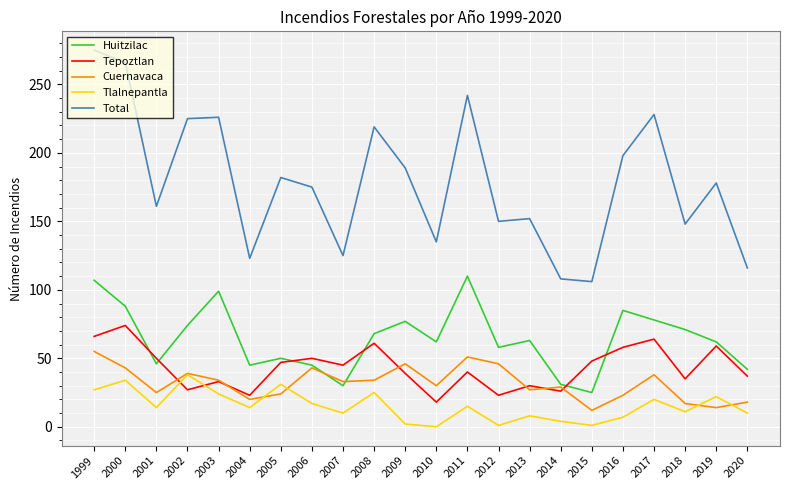

Which series has the largest total across all categories?

Total